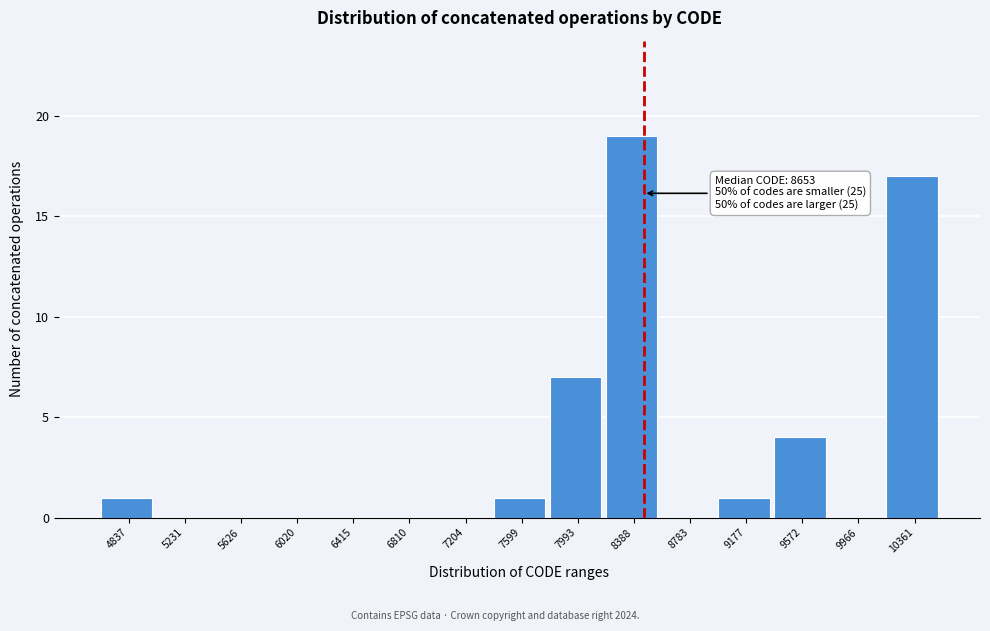

Reading left to right, what are all the values shown in this chart?

4837=1	5231=0	5626=0	6020=0	6415=0	6810=0	7204=0	7599=1	7993=7	8388=19	8783=0	9177=1	9572=4	9966=0	10361=17